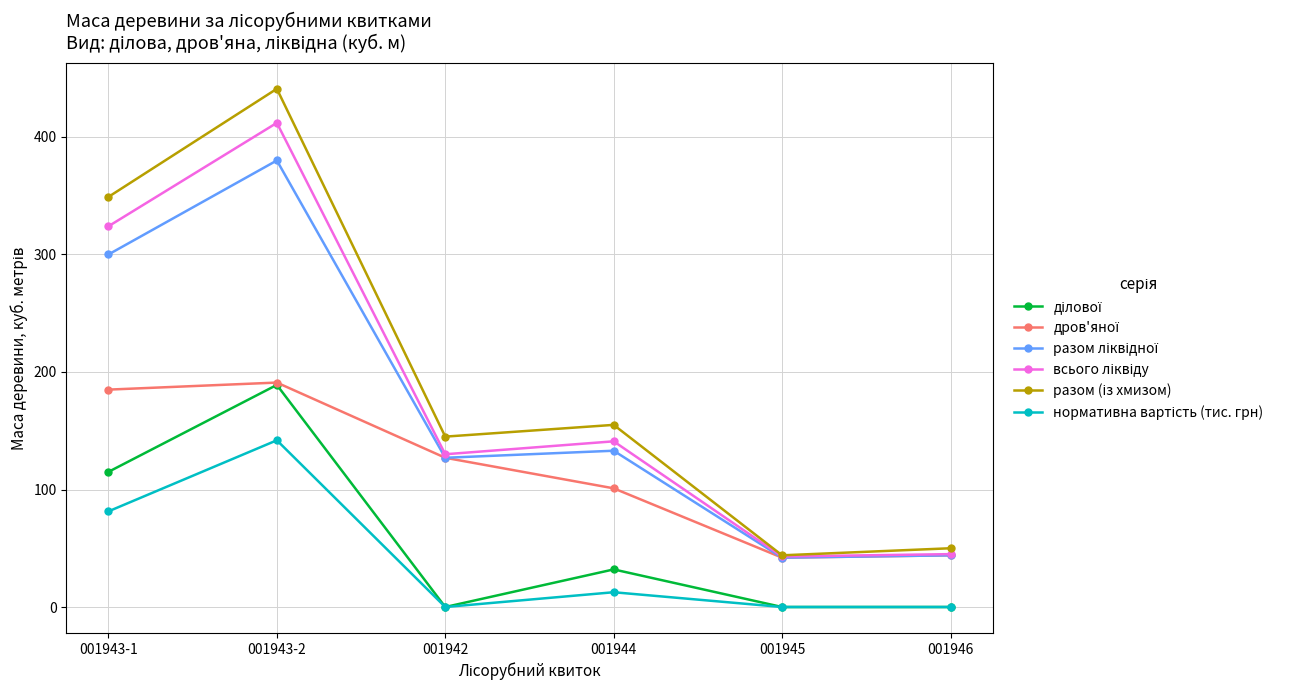

What is the maximum value shown in the chart?

441.0